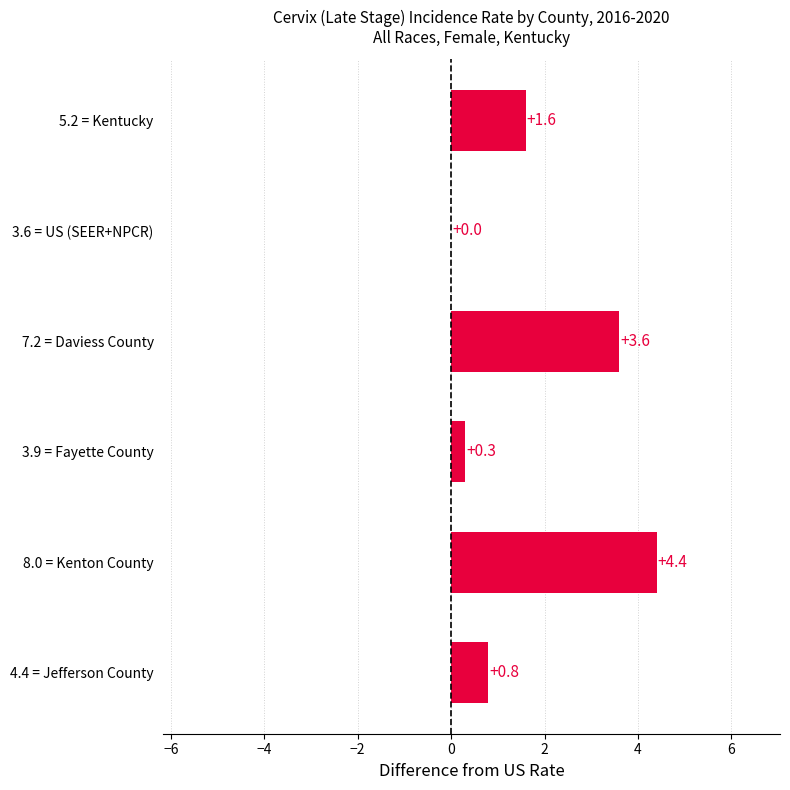

At which category does the chart reach its peak across all series?

8.0 = Kenton County